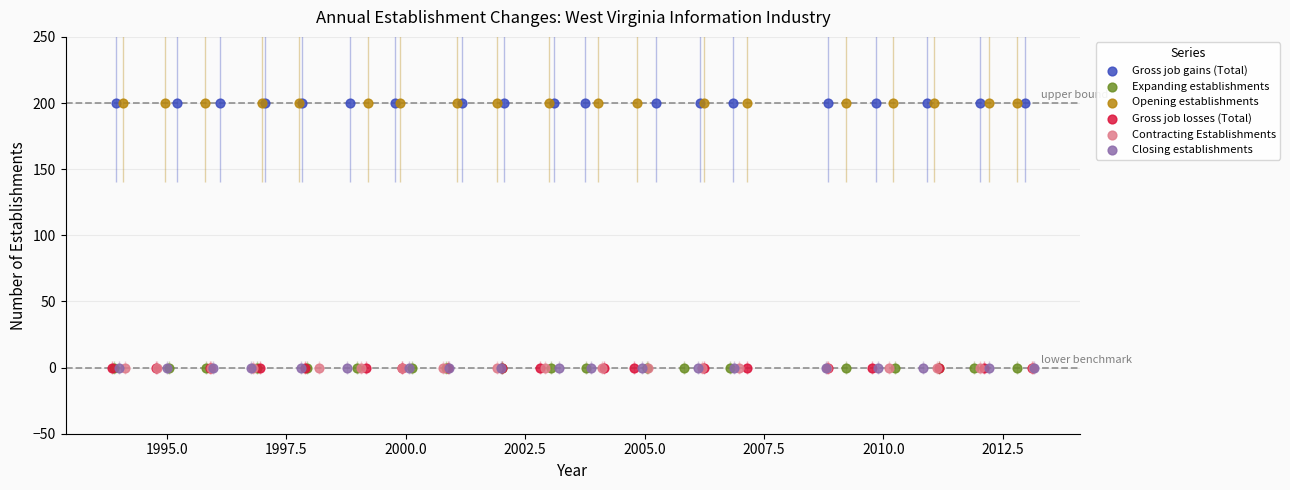

What are all the series names shown in the legend?

Gross job gains (Total), Expanding establishments, Opening establishments, Gross job losses (Total), Contracting Establishments, Closing establishments